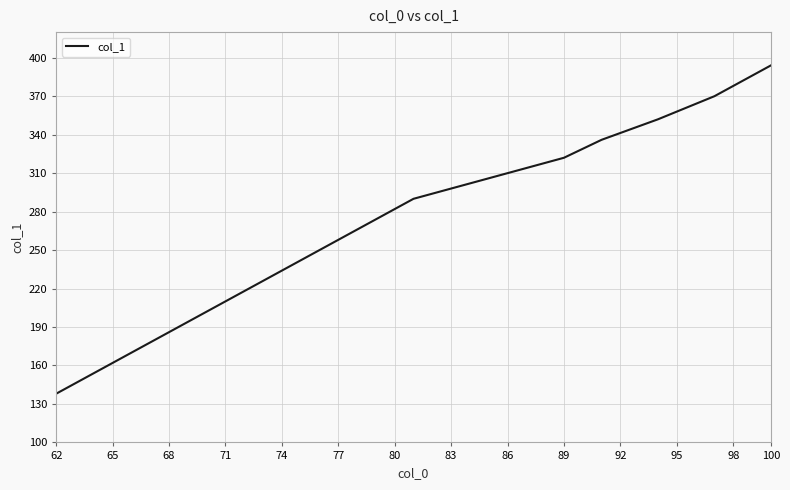

True or false: the data has more than 0 interior local peaks.

False